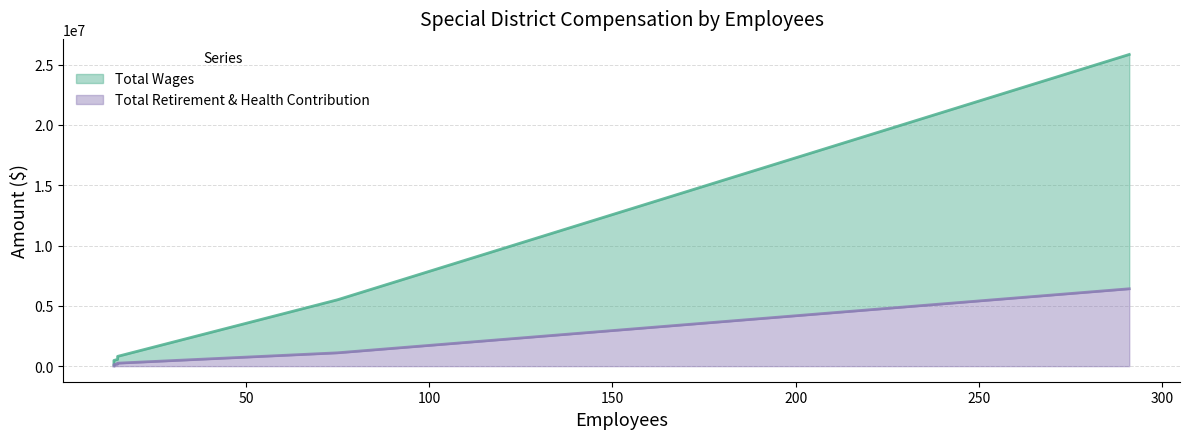

What are all the series names shown in the legend?

Total Wages, Total Retirement & Health Contribution